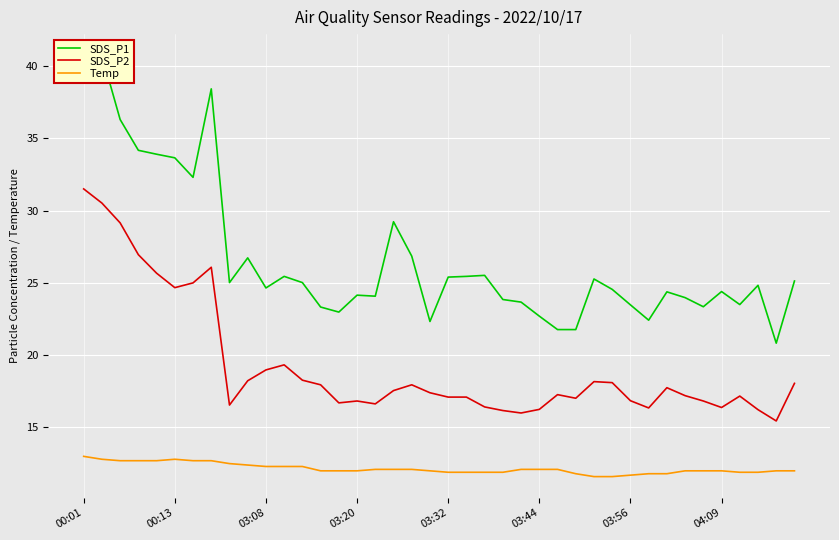

What is the maximum value for Temp?

13.0